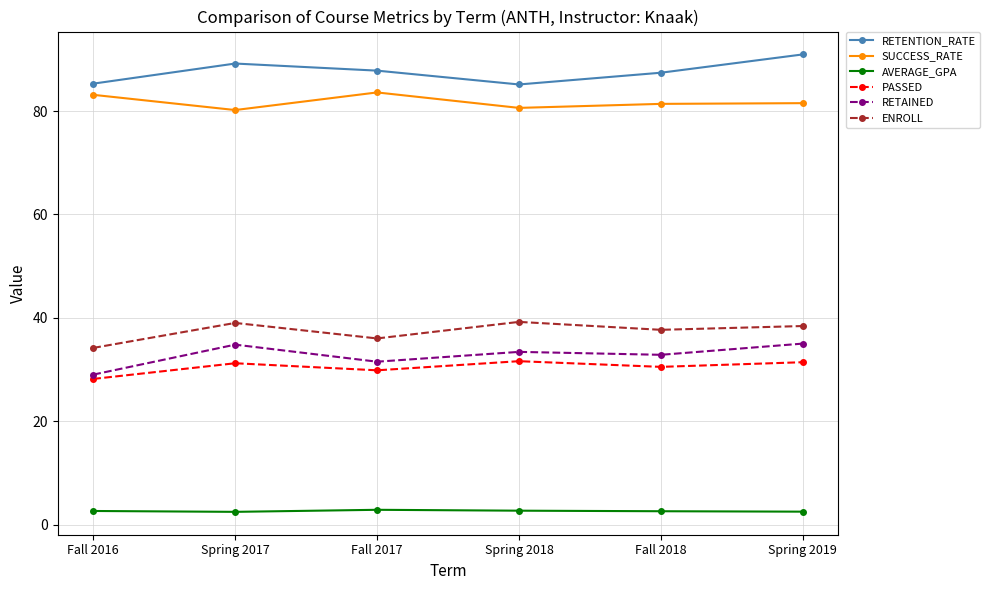

True or false: AVERAGE_GPA has more than 0 points higher than both neighbors.

True